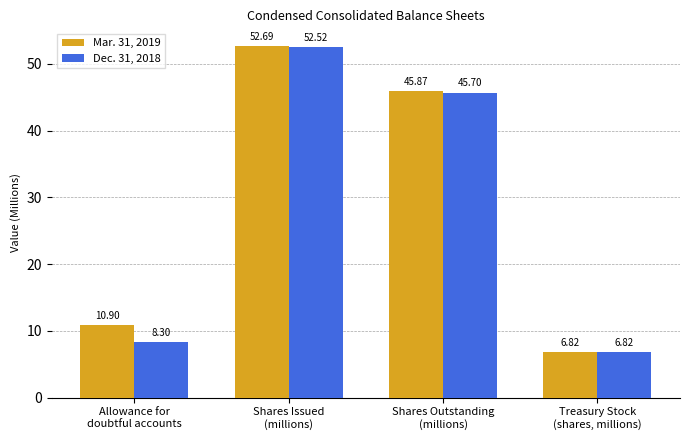

List the series in order of their overall mean, highest first.

Mar. 31, 2019, Dec. 31, 2018